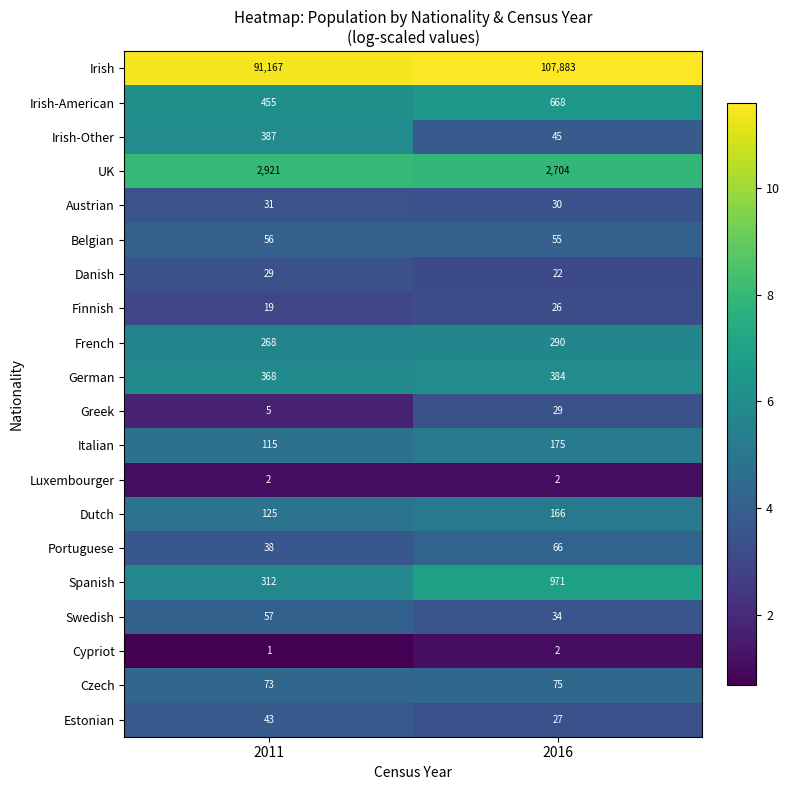

How many data points does each series have?

2